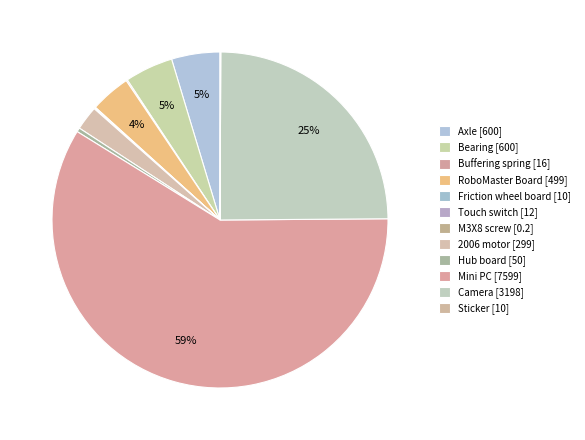

Count the number of slices in the pie.

12